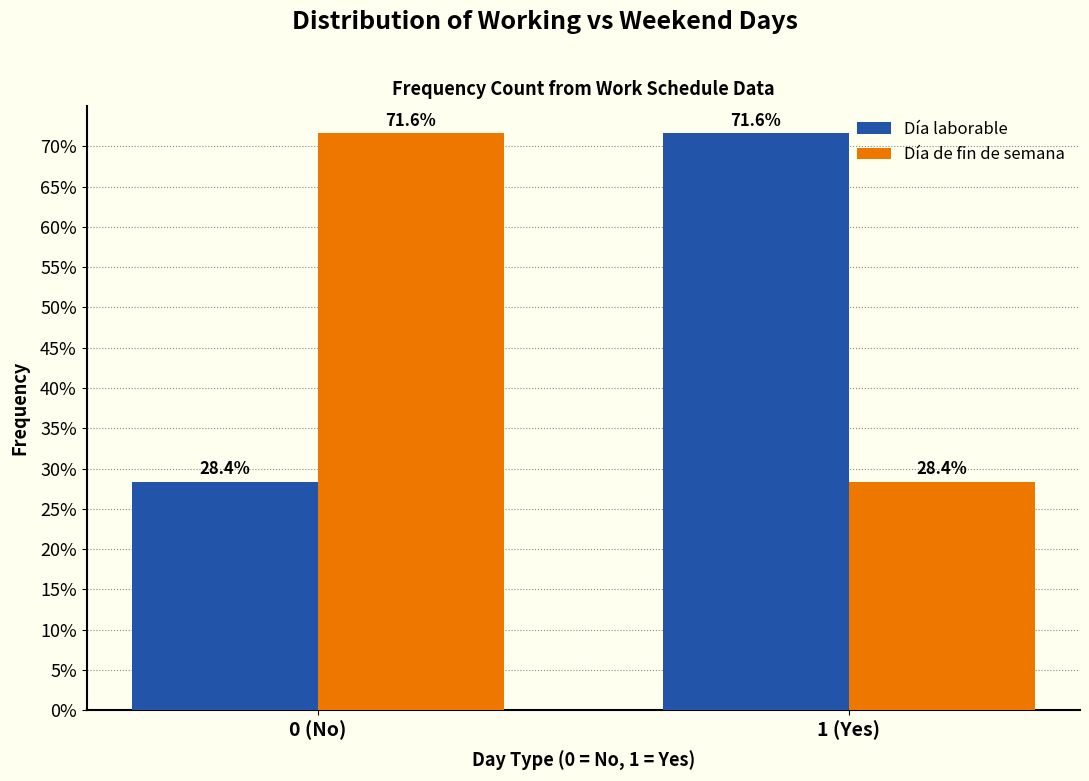

Reading left to right, transcribe all the data shown in this chart.

Día laborable: 0 (No)=28.4	1 (Yes)=71.6
Día de fin de semana: 0 (No)=71.6	1 (Yes)=28.4